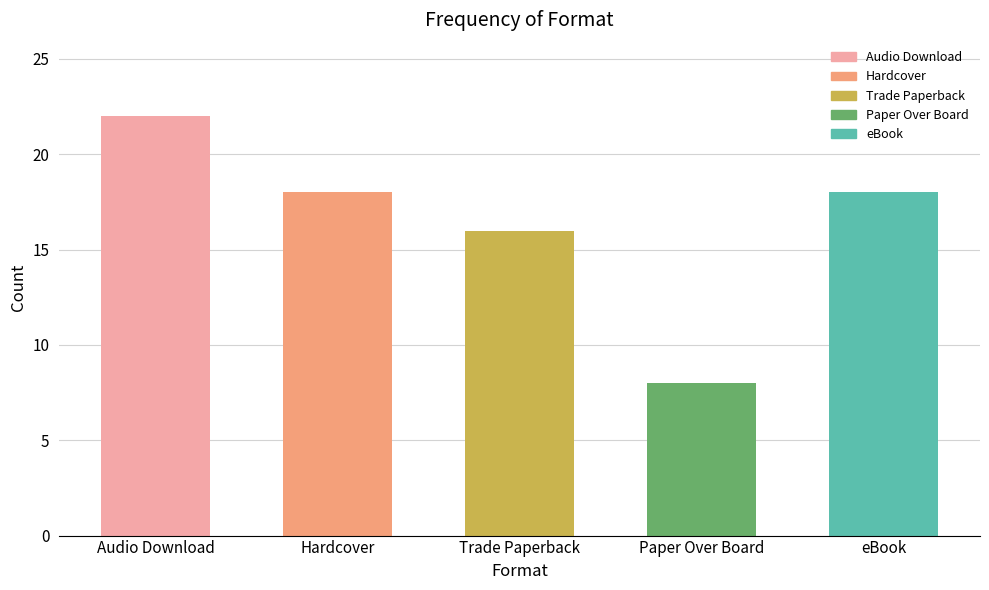

How many values are below 18?

2